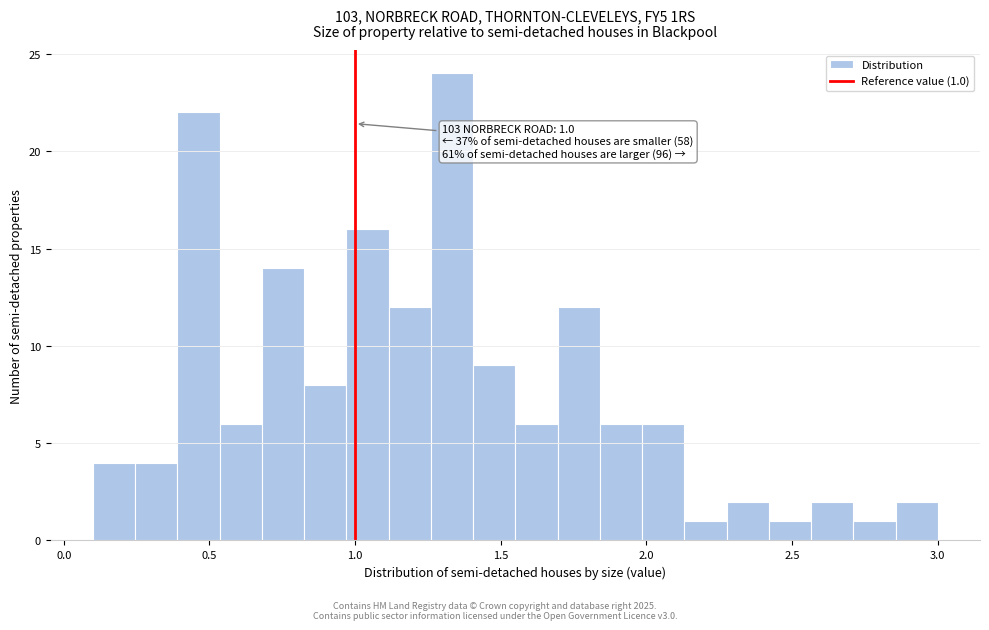

Read against the x-axis, roughly where is the centre of the tallest bar?

1.35